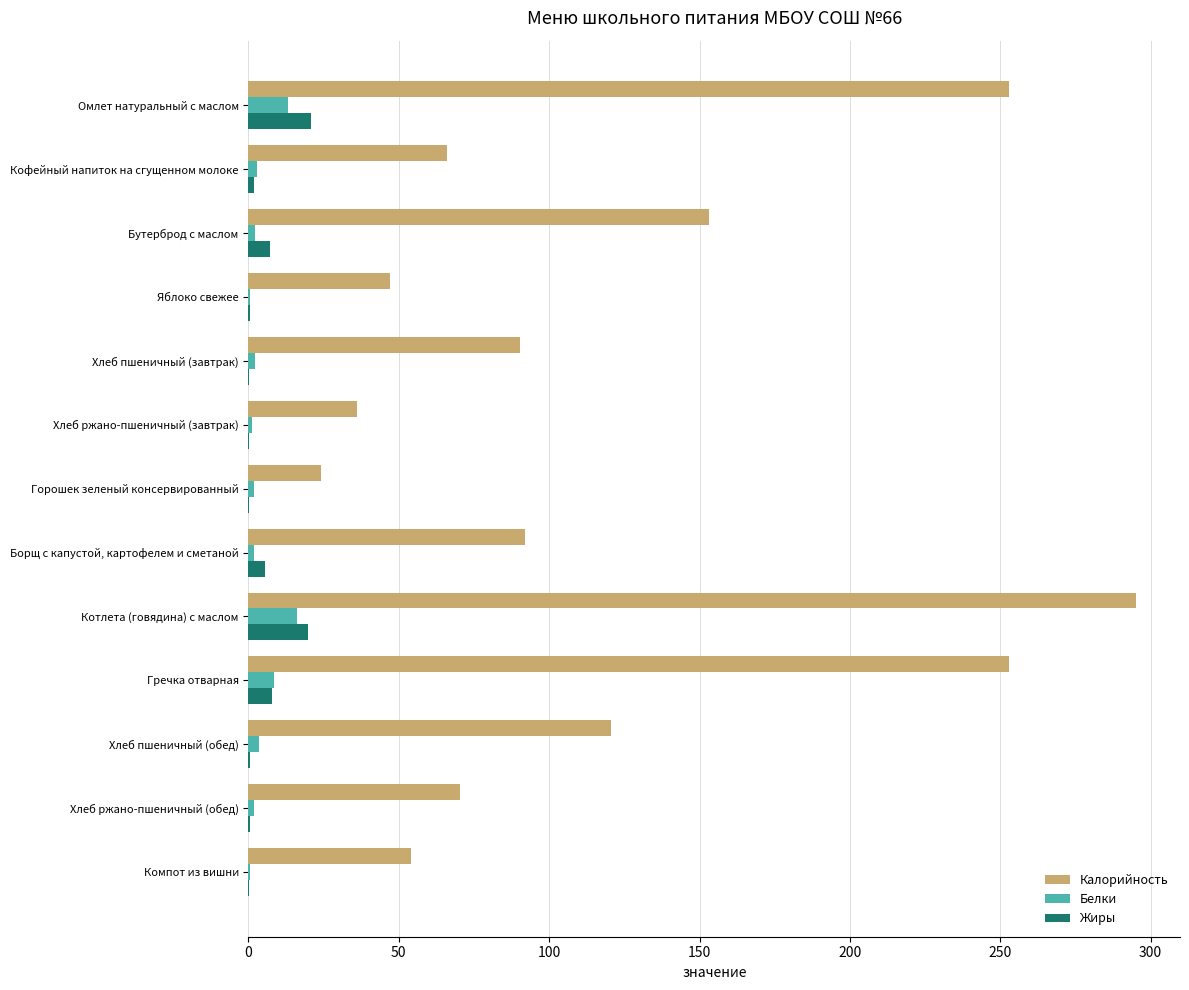

Read the Калорийность value at Гречка отварная.

253.0